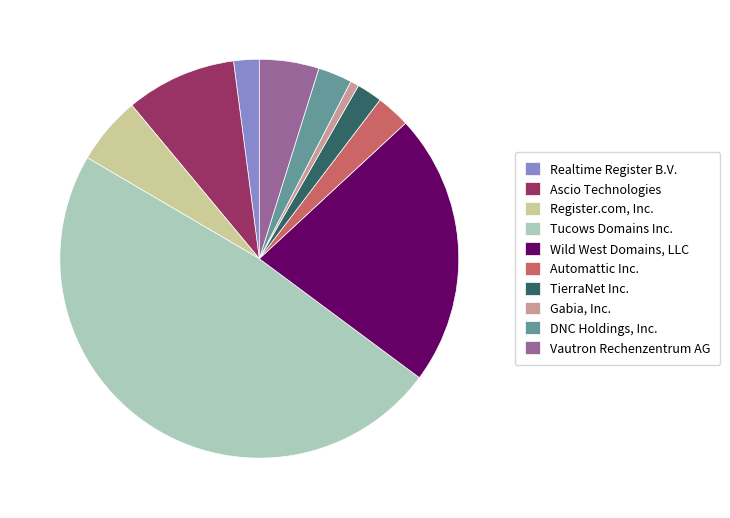

How many slices are in this pie chart?

10